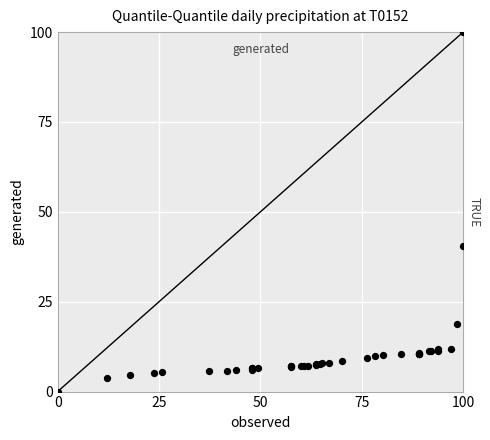

What Y value in the scatter plot is closest to 50?

40.5